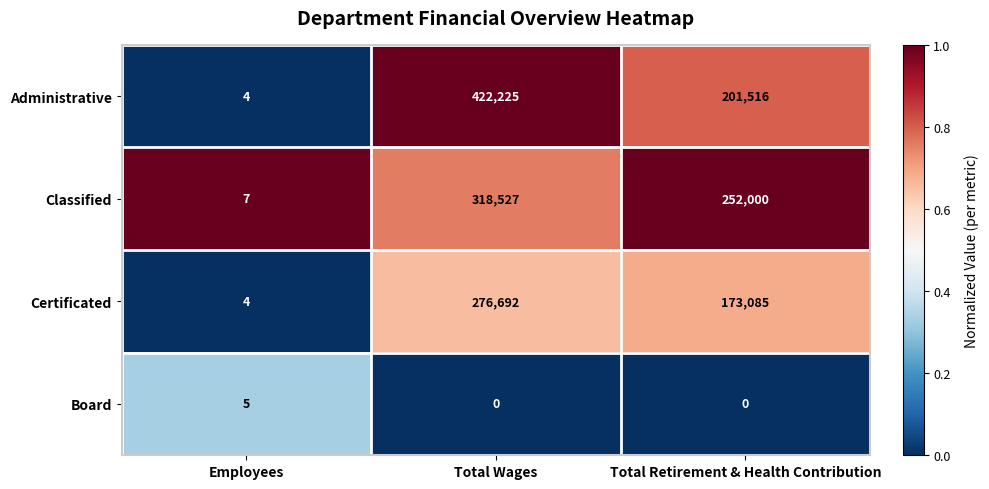

What is the lowest value of the Certificated series?

4